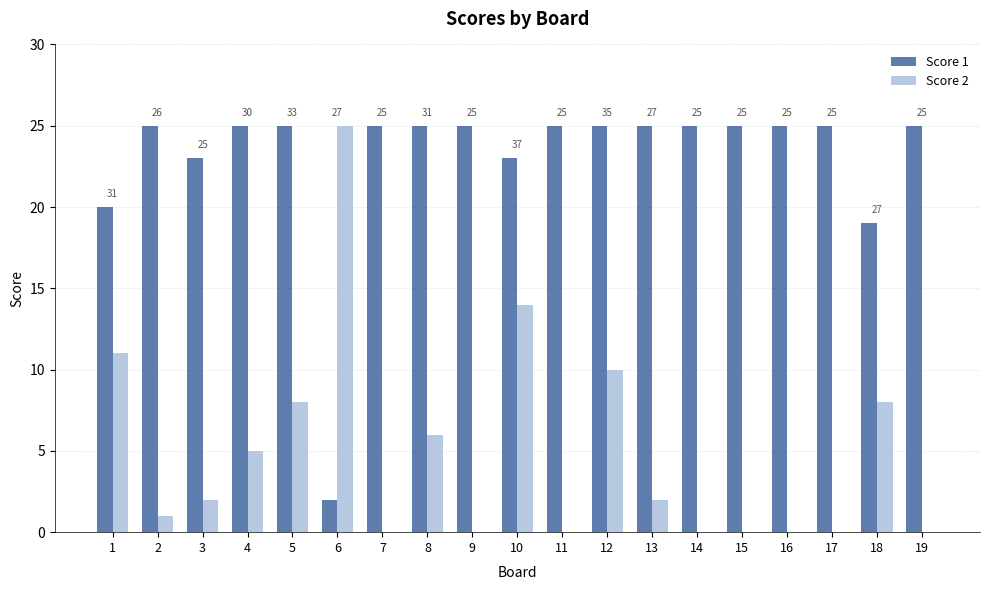

At which category does the chart reach its peak across all series?

2